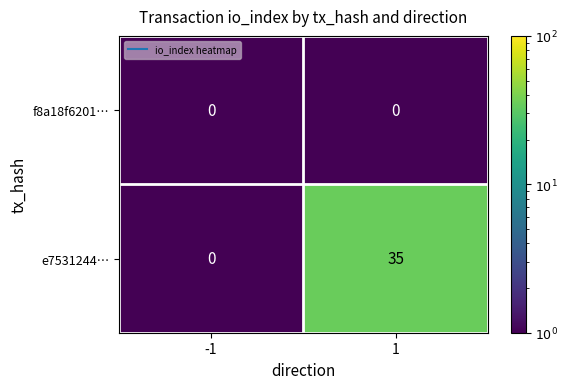

True or false: e7531244… has a value of 0 at -1.

True